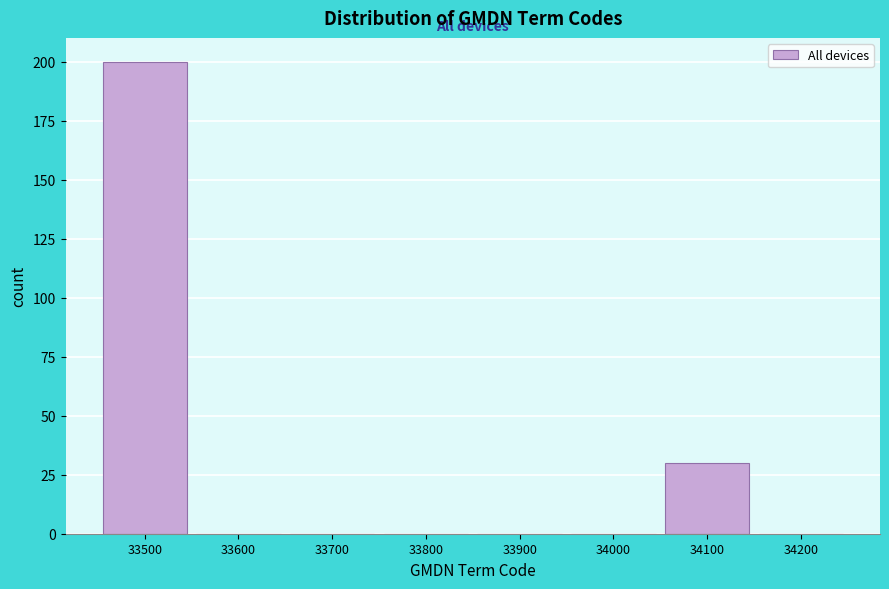

Reading right to left, what are all the values shown in this chart?

34200=0	34100=30	34000=0	33900=0	33800=0	33700=0	33600=0	33500=200